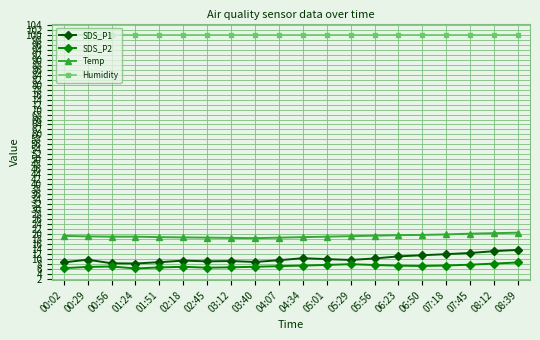

Is this an area chart (filled region under the line)?

No